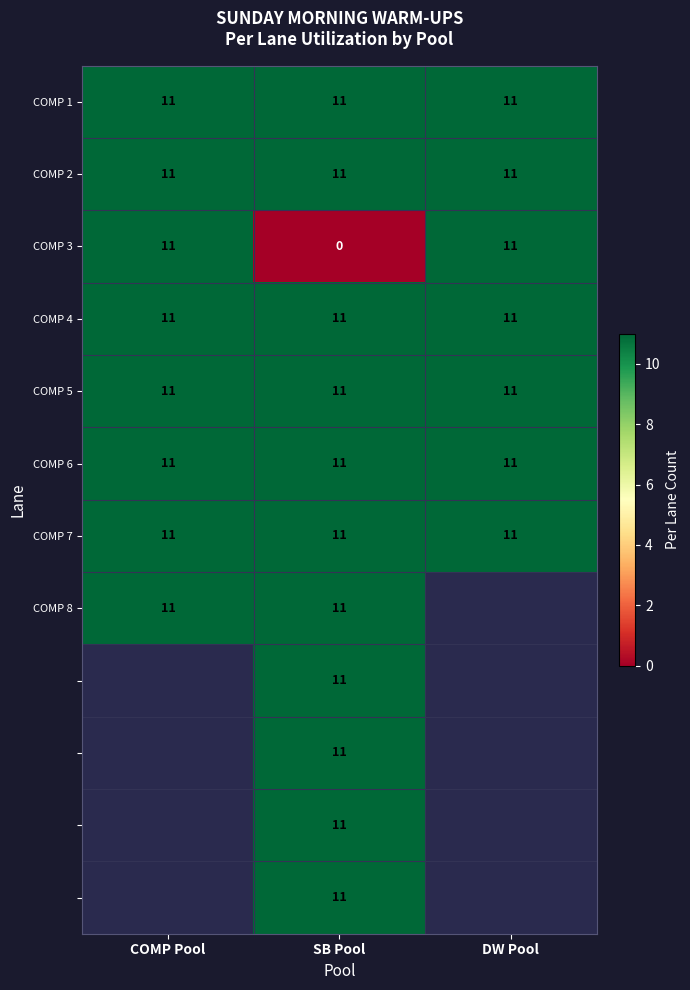

Count the COMP 3 values in the range 0 to 11.

3